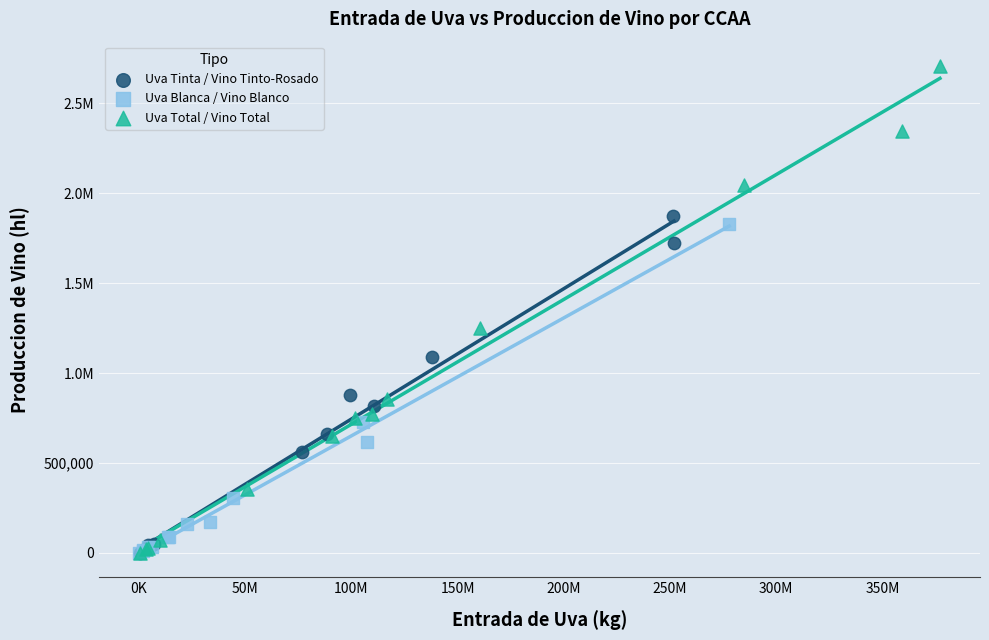

What are all the series names shown in the legend?

Uva Tinta / Vino Tinto-Rosado, Uva Blanca / Vino Blanco, Uva Total / Vino Total